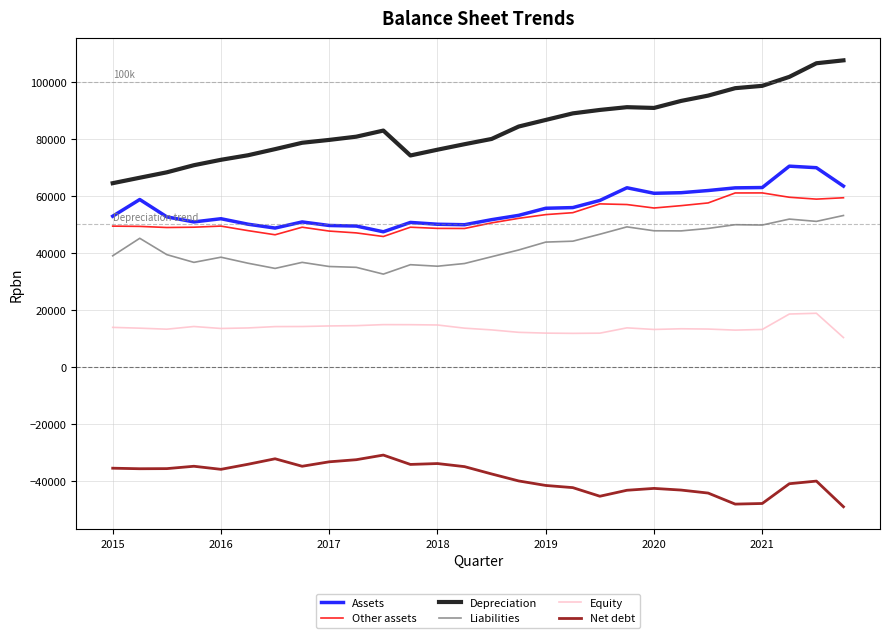

True or false: Equity and Other assets intersect in this chart.

False